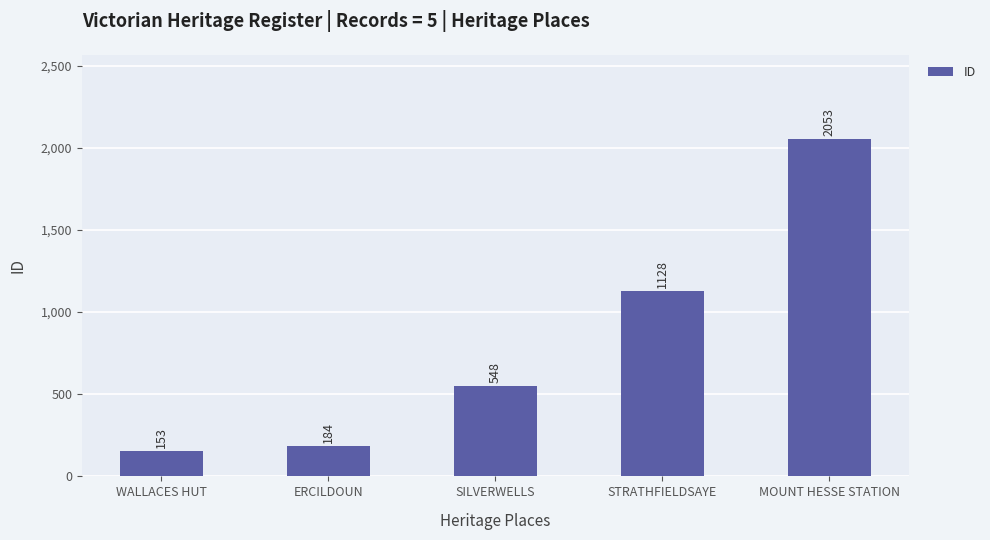

What is the sum of all values?

4066